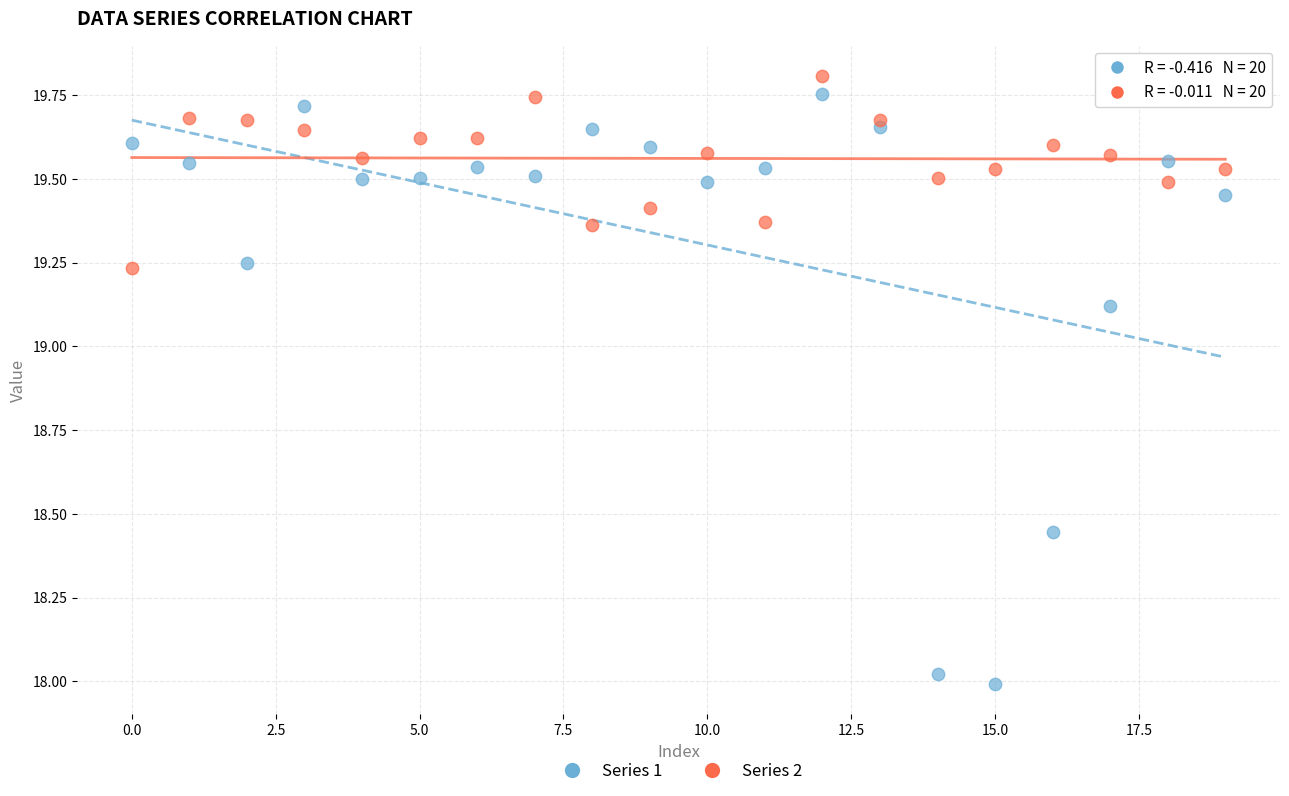

Which series has the largest Y range (max minus min)?

Series 1